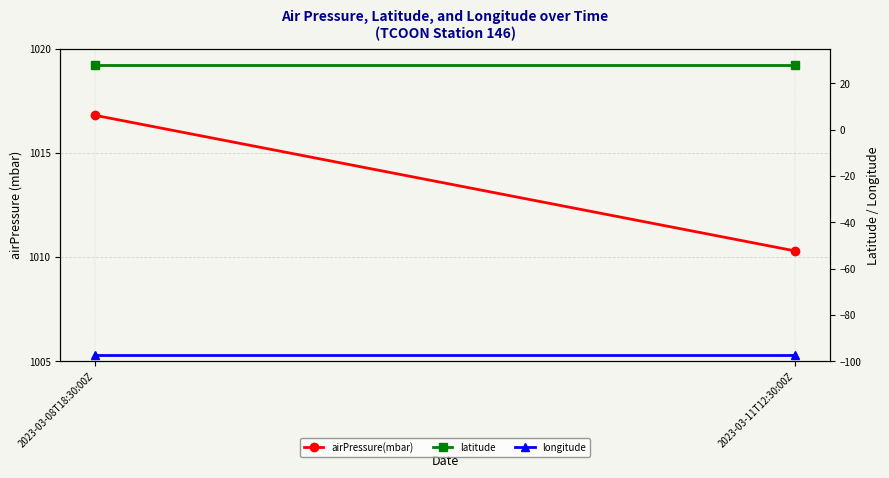

Reading left to right, what are all the values shown in this chart?

airPressure(mbar): 1016.8	1010.3
latitude: 28.1	28.1
longitude: -97.0	-97.0